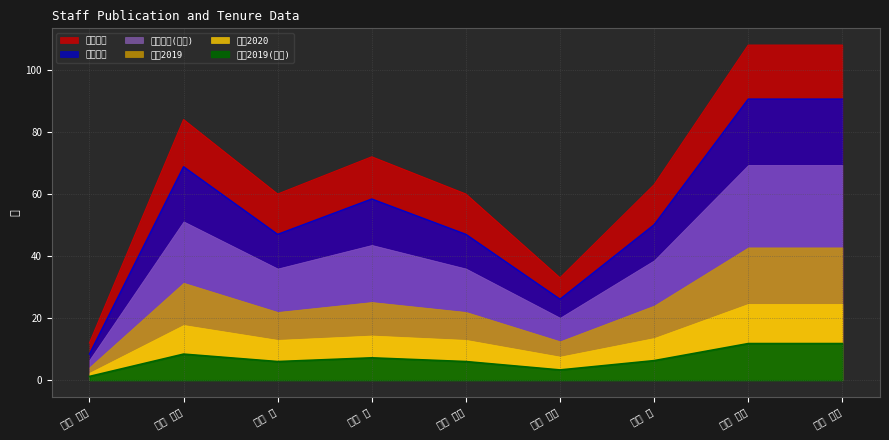

How many lines are shown in the chart?

6